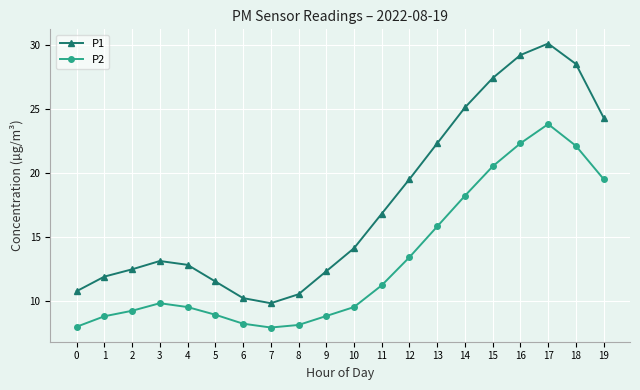

What is the value of the P2 point at the 15th from the left?

18.2